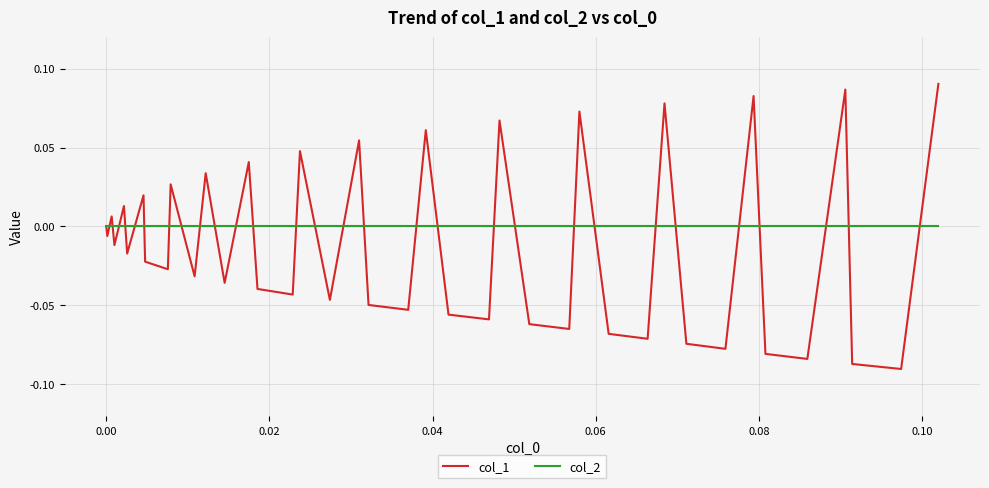

Rank the series by their maximum value, from highest to lowest.

col_1, col_2